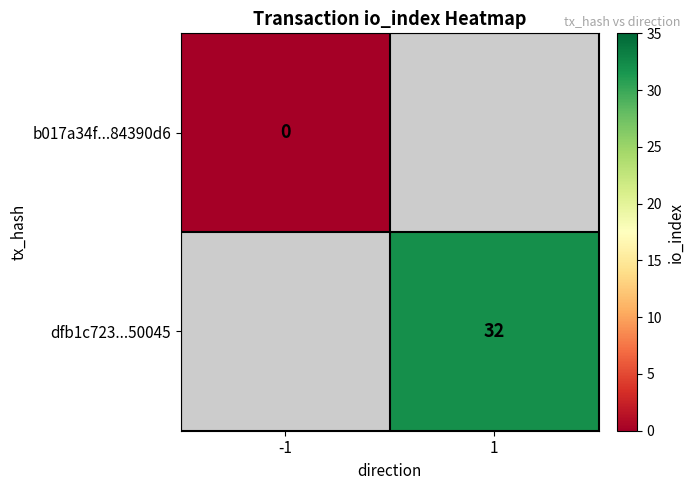

True or false: dfb1c723...50045 has a value of 48 at 1.

False